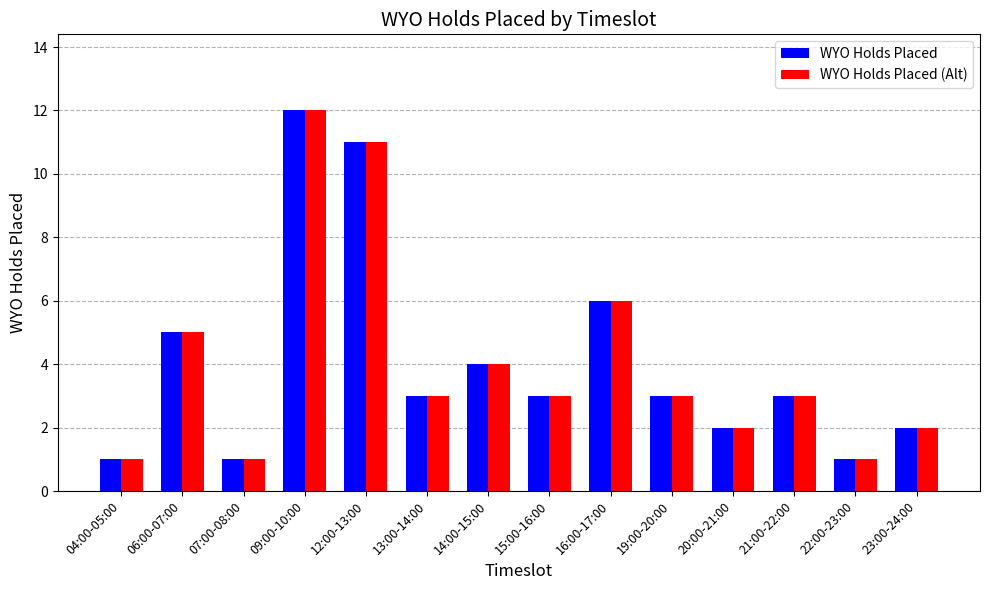

What is the sum of all WYO Holds Placed values?

57